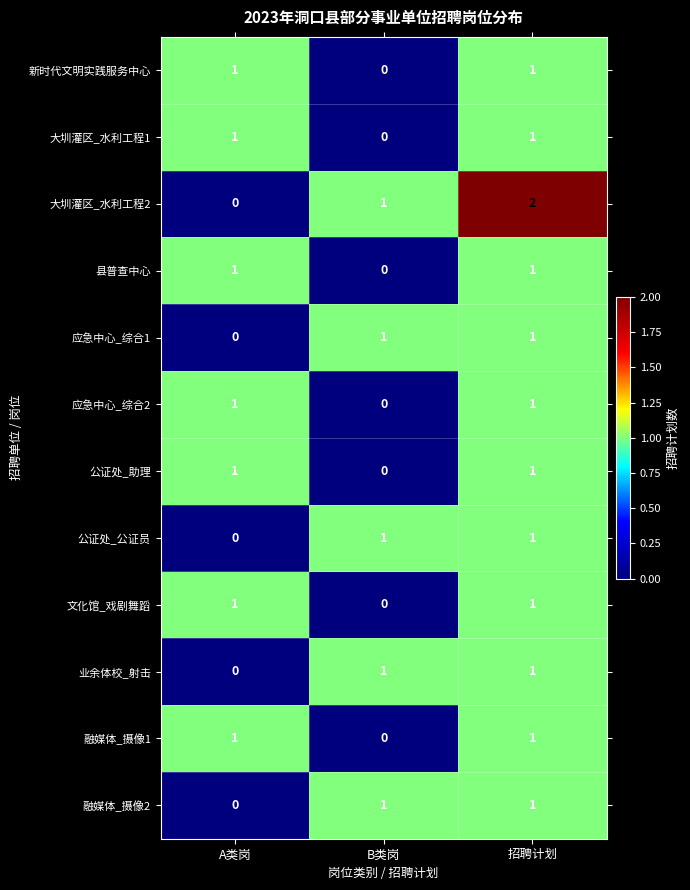

Which series has the largest range (max minus min)?

大圳灌区_水利工程2